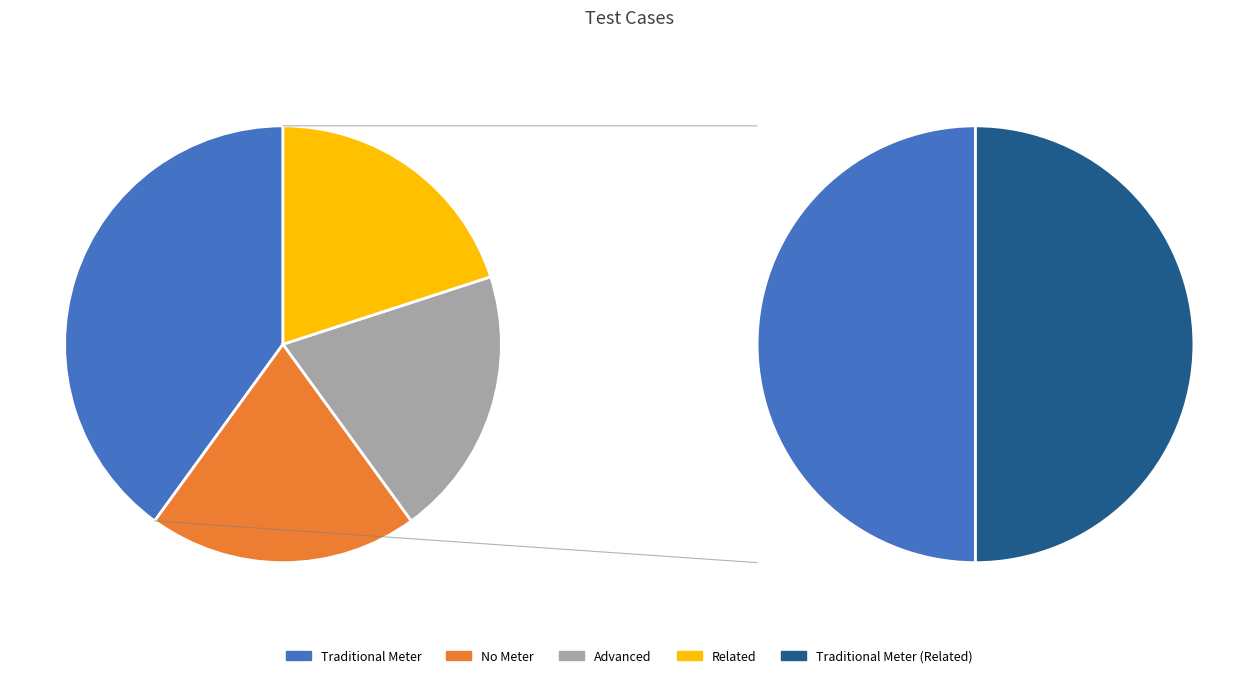

Count the number of slices in the pie.

5